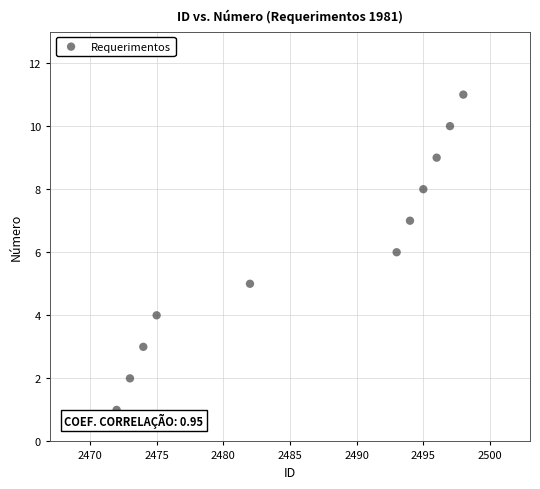

What is the average Y value?

6